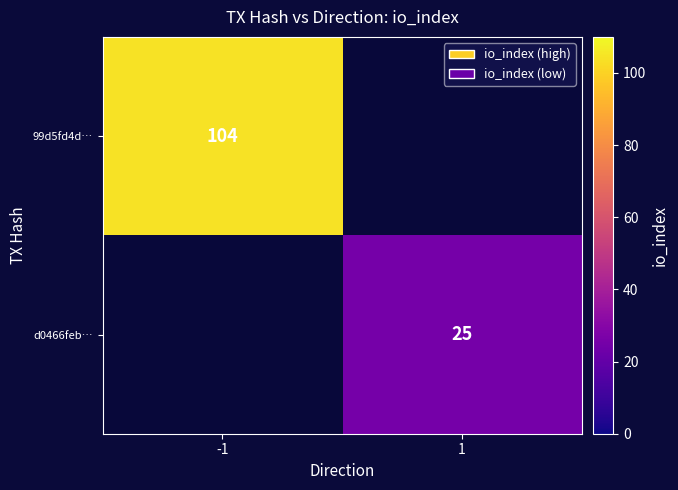

True or false: d0466feb… has a value of 7 at 1.

False